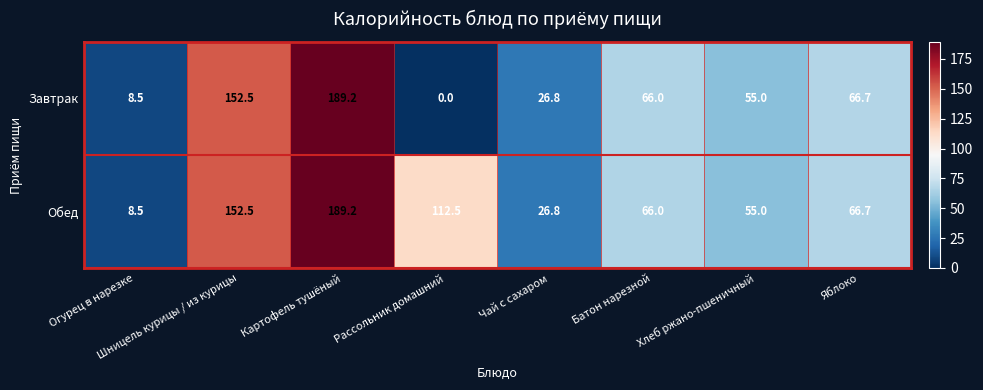

The Завтрак series shows 66.7 at Яблоко. True or false?

True